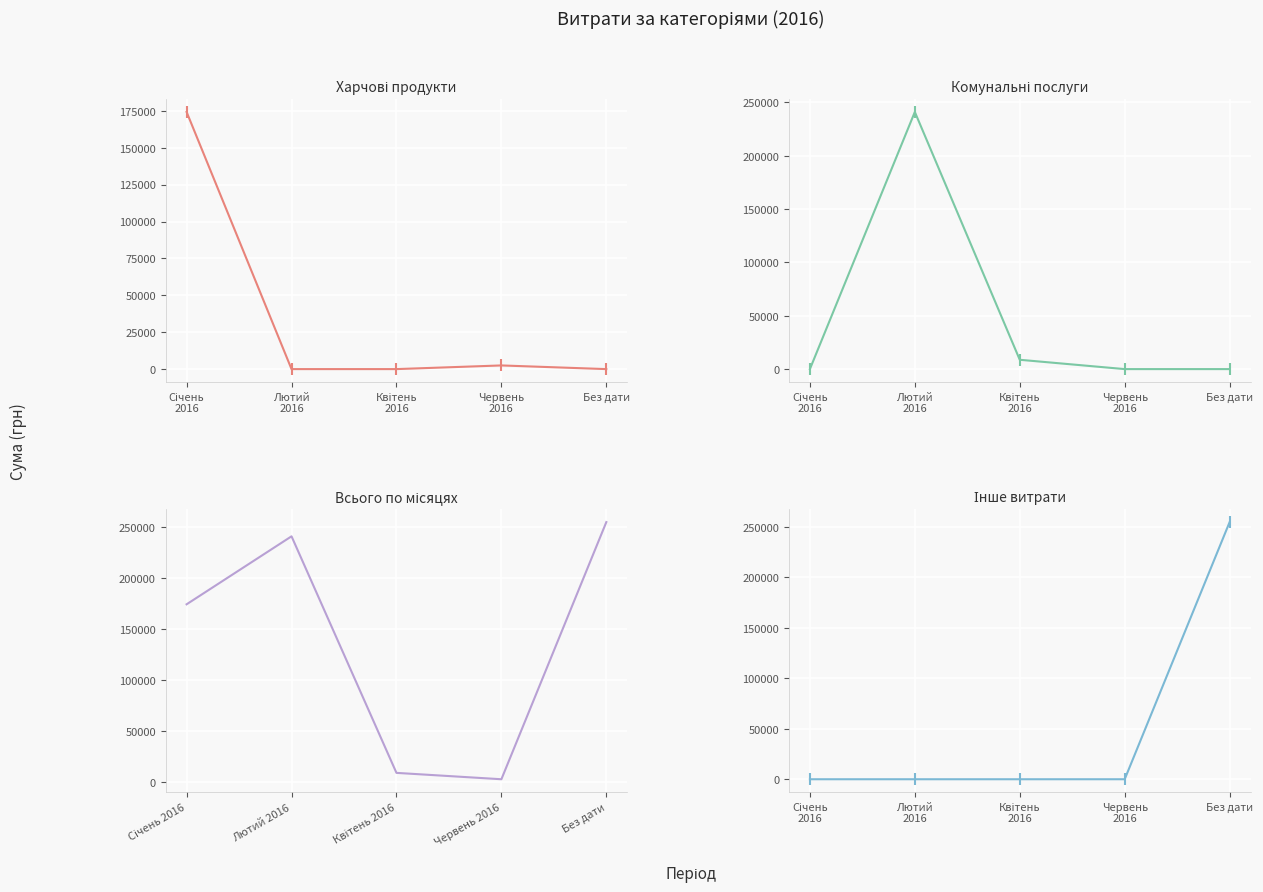

List the labels in order of Харчові продукти value, largest first.

Січень
2016, Червень
2016, Лютий
2016, Квітень
2016, Без дати